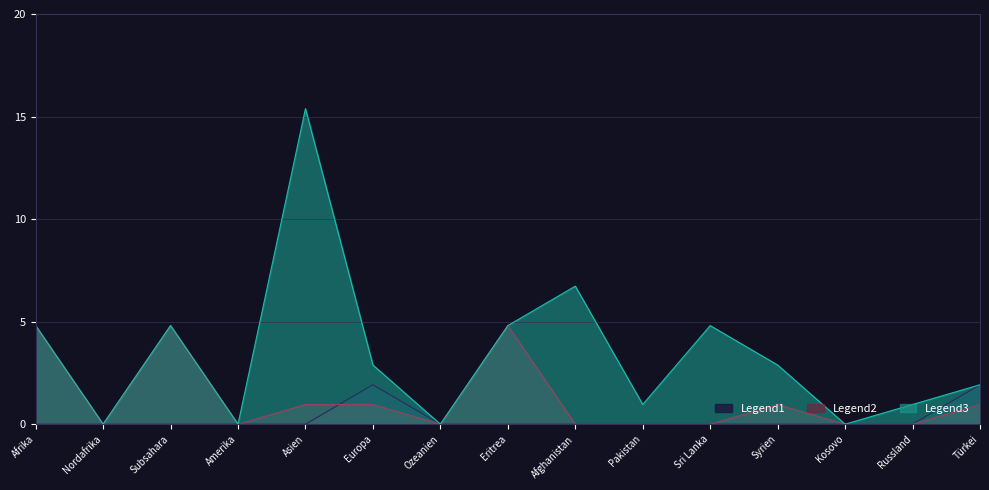

What is the highest value of the Geburten series?

5